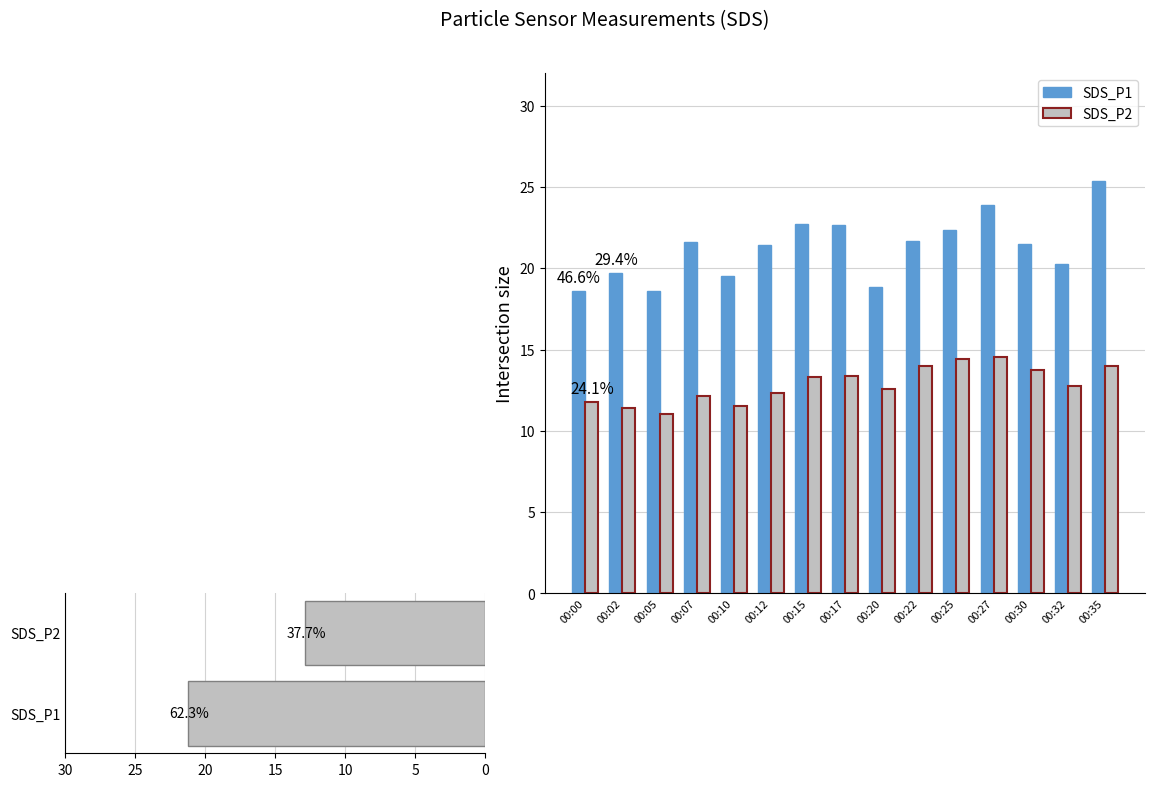

How many data points in SDS_P1 are less than 21?

6